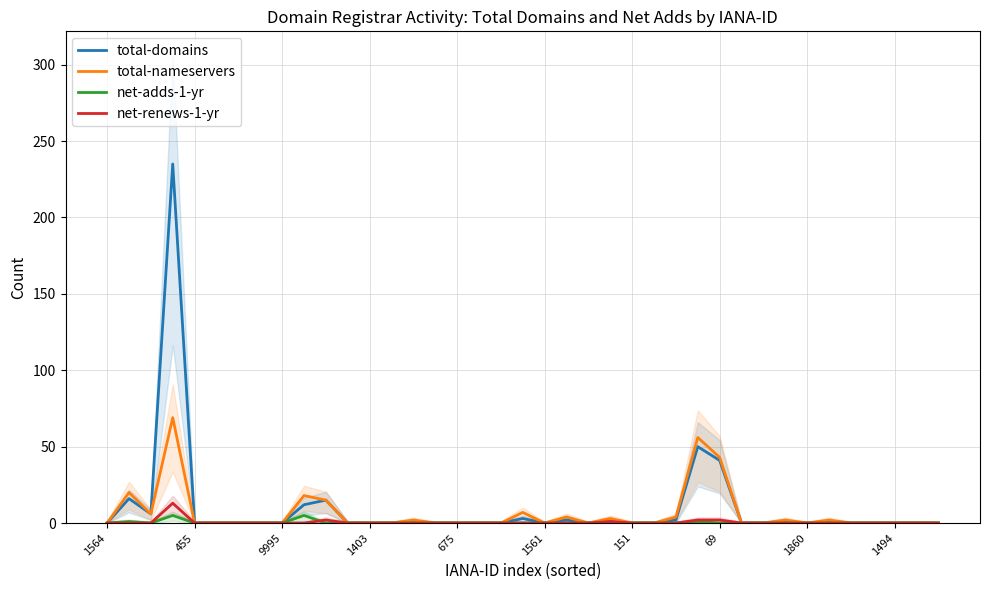

True or false: net-renews-1-yr has a value of 2 at 69.

True